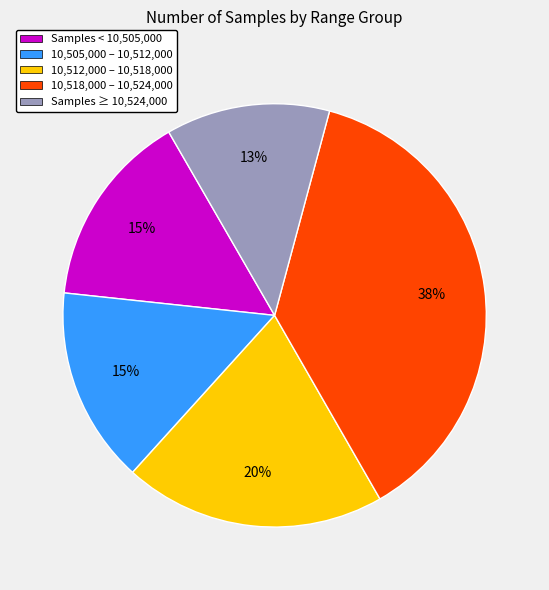

To the nearest percent, what is the average slice percentage?

20%